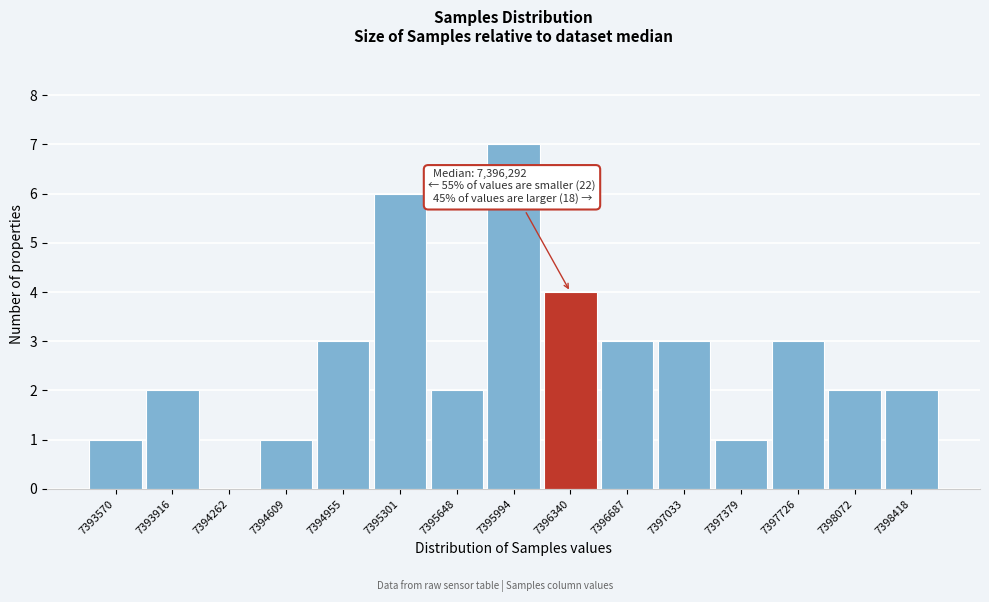

Reading left to right, list all the values displayed in this chart.

7393570=1	7393916=2	7394262=0	7394609=1	7394955=3	7395301=6	7395648=2	7395994=7	7396340=4	7396687=3	7397033=3	7397379=1	7397726=3	7398072=2	7398418=2